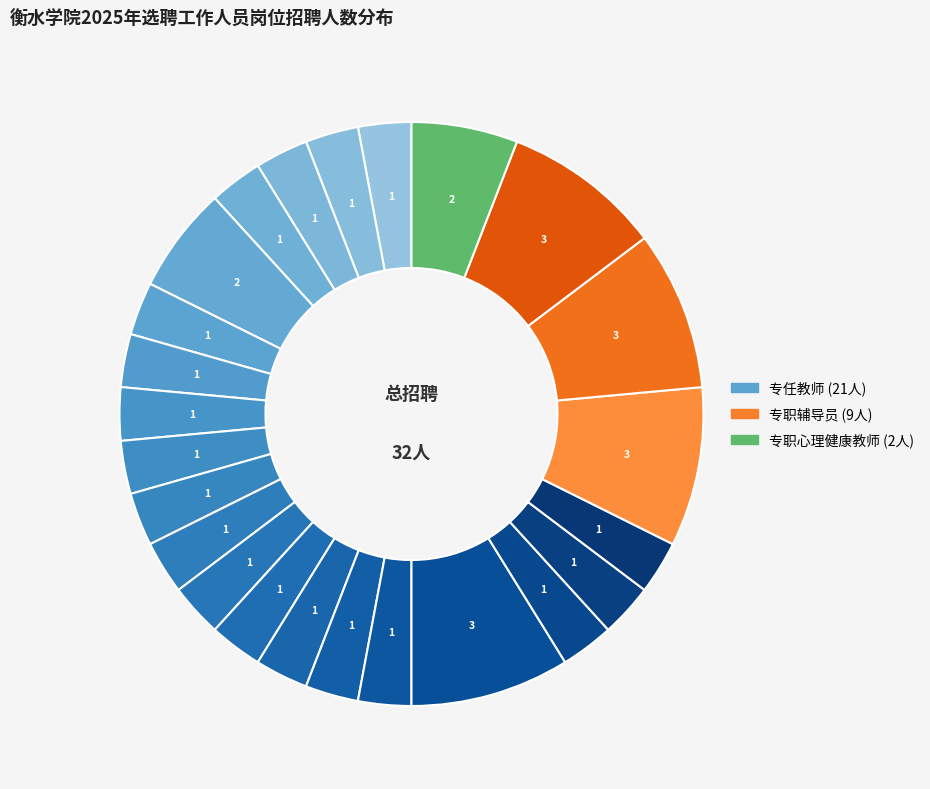

How many slices are in this pie chart?

24